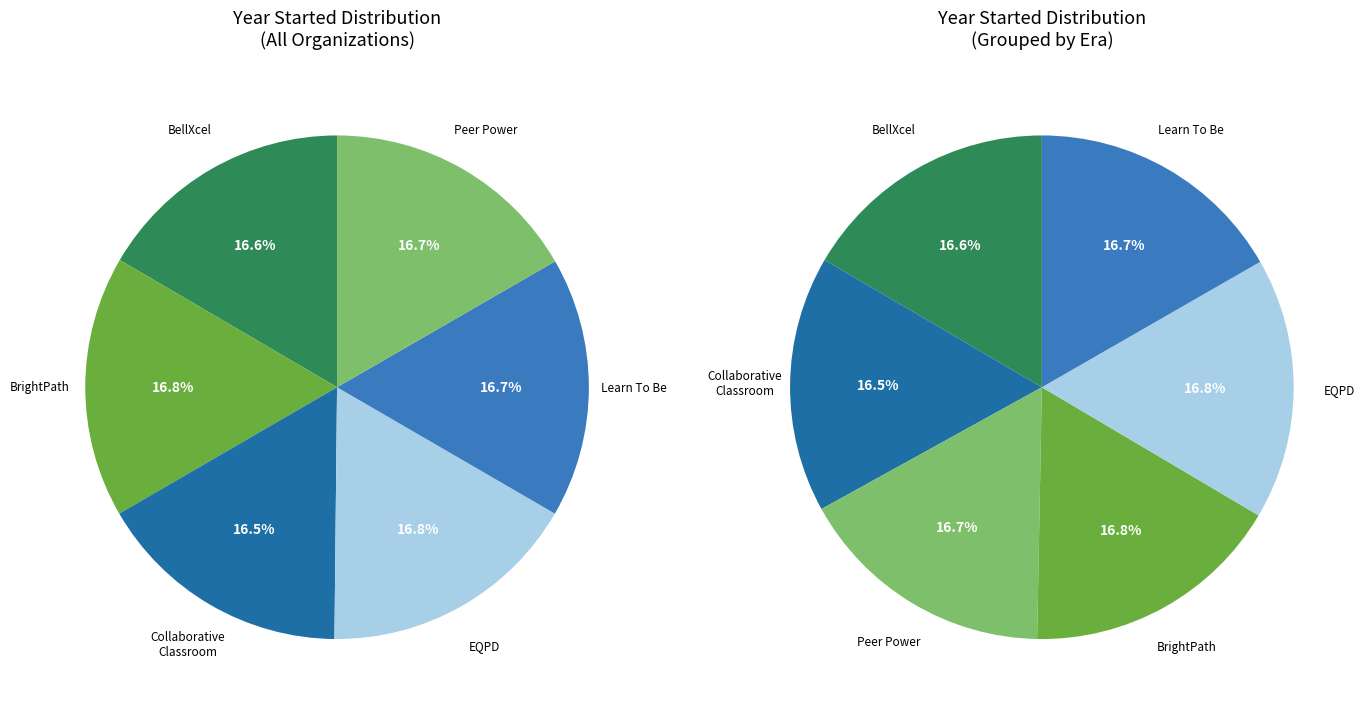

What is the ratio of the value at BellXcel to the value at Center for the Collaborative Classroom?

1.0